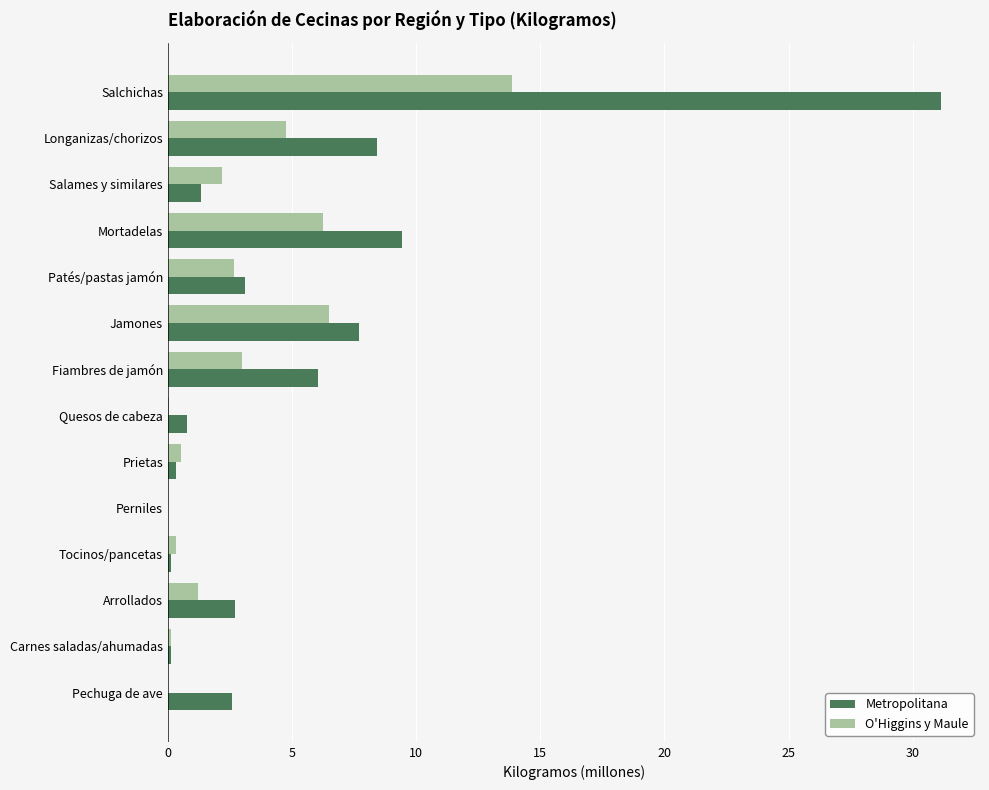

Is it true that O'Higgins y Maule equals 0.0 at Quesos de cabeza?

True